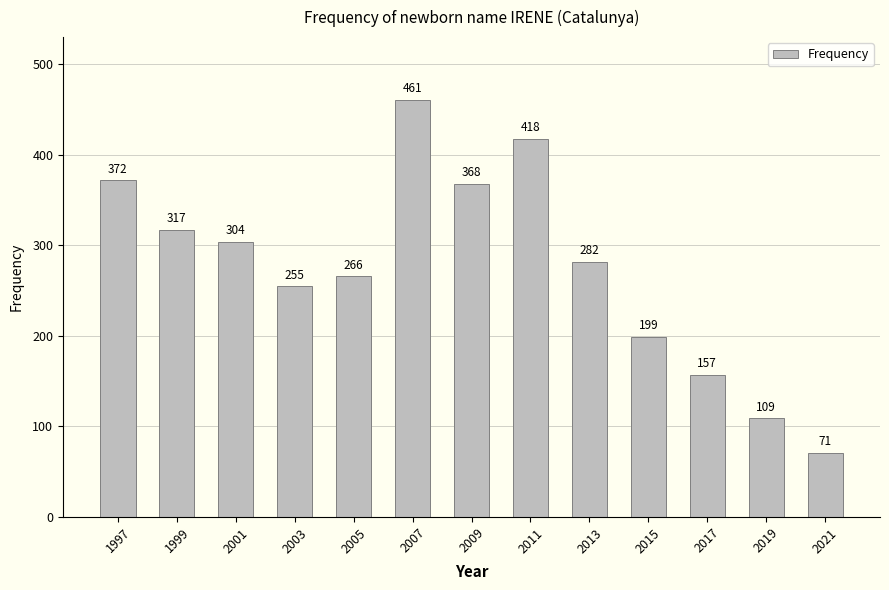

List the labels in order of value, largest first.

2007, 2011, 1997, 2009, 1999, 2001, 2013, 2005, 2003, 2015, 2017, 2019, 2021